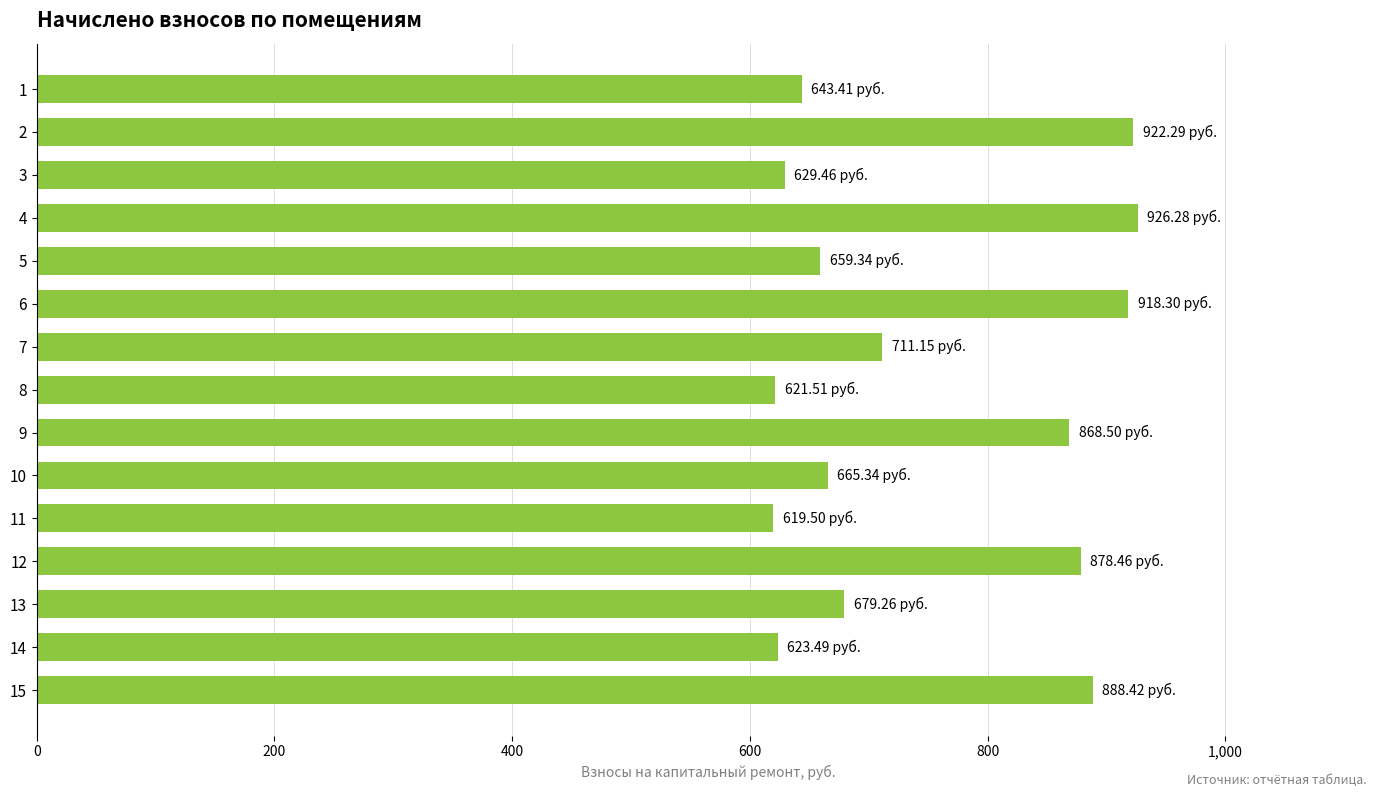

What is the difference between the second highest and second lowest values?

300.8